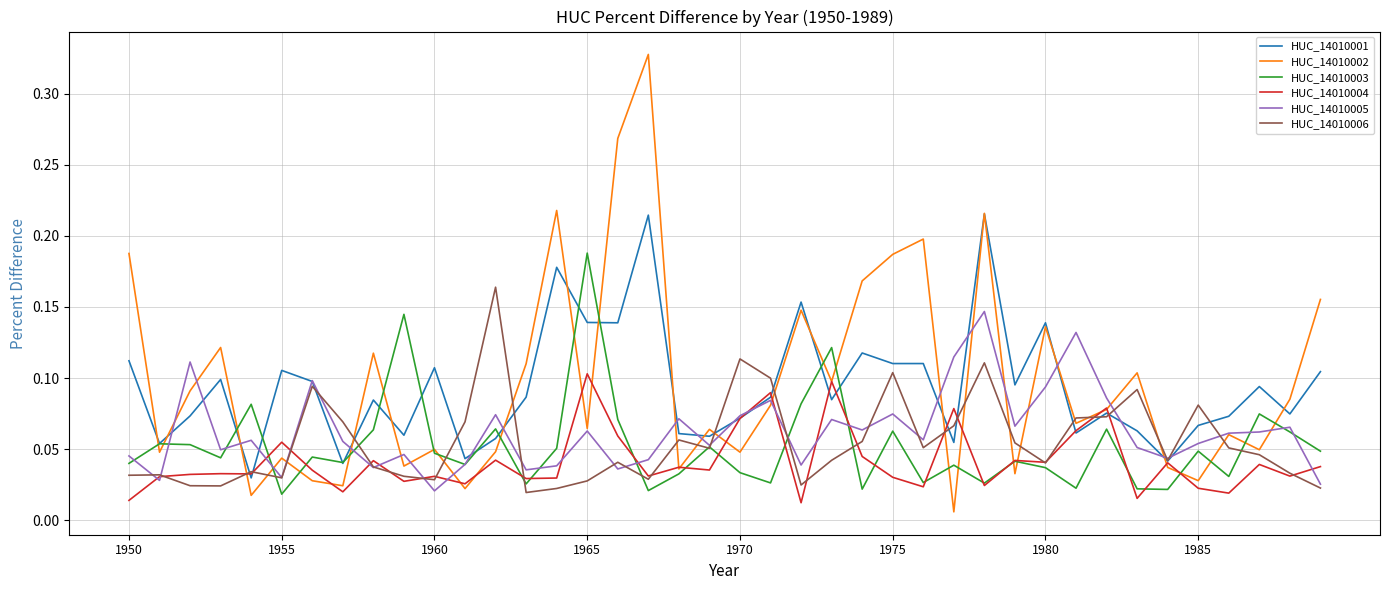

How many lines are shown in the chart?

6